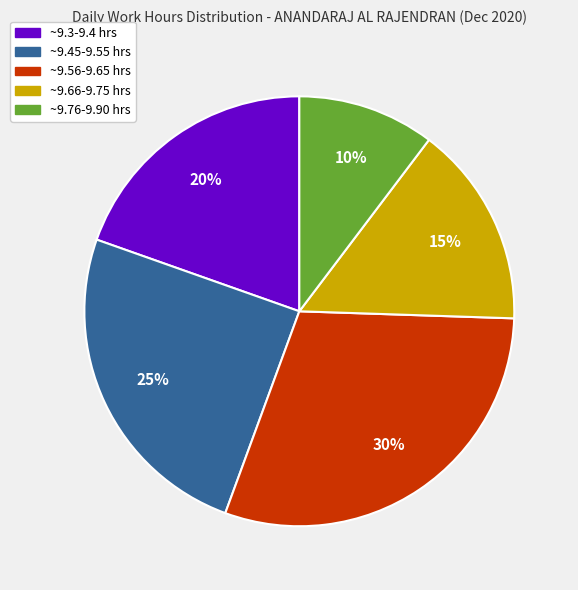

Is there a majority slice in this chart?

No